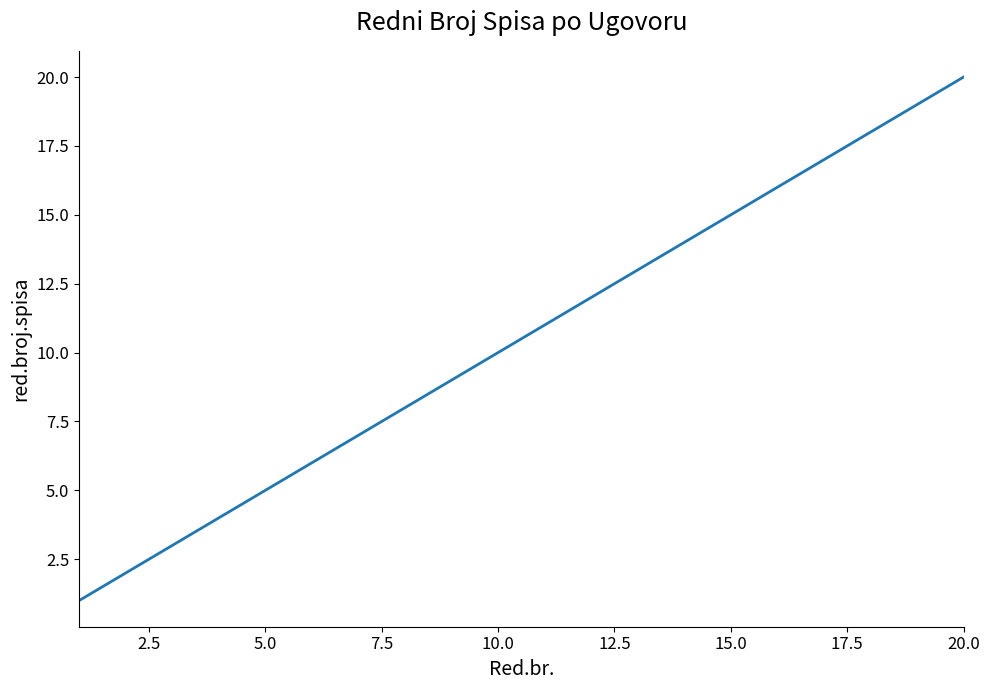

What is the greatest value displayed?

20